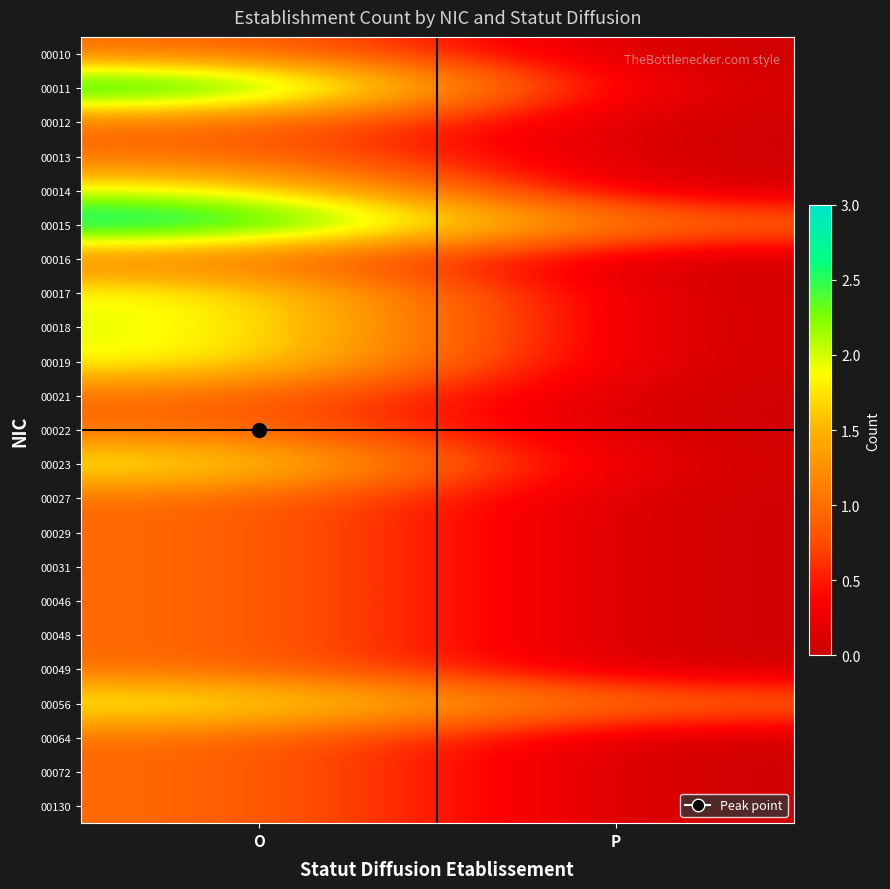

At which category does the chart reach its peak across all series?

O